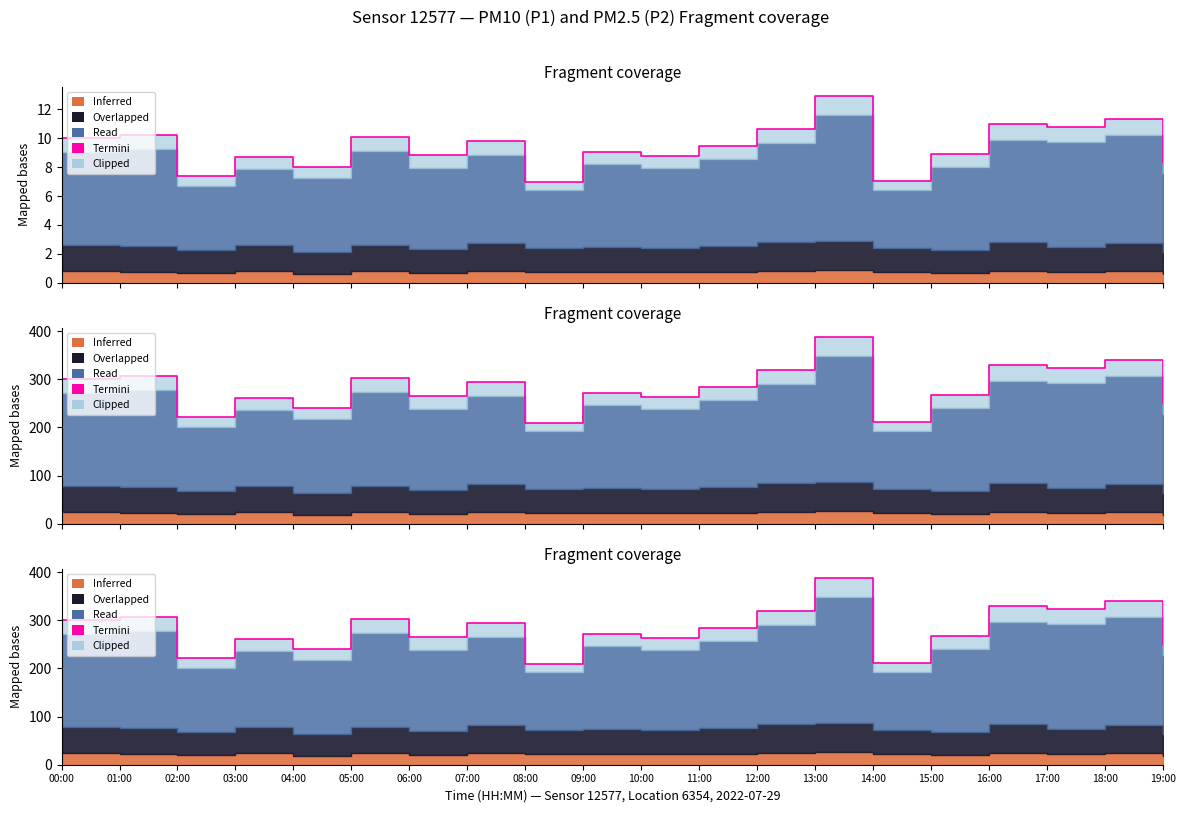

Where is the data nearest to the value 298?

00:00